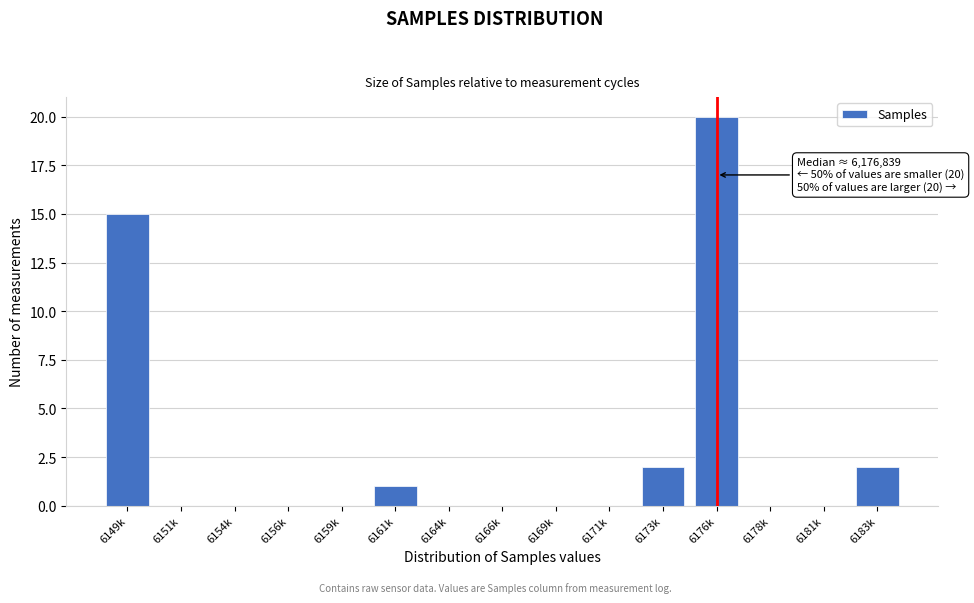

Reading left to right, transcribe all the data shown in this chart.

6149k=15	6151k=0	6154k=0	6156k=0	6159k=0	6161k=1	6164k=0	6166k=0	6169k=0	6171k=0	6173k=2	6176k=20	6178k=0	6181k=0	6183k=2